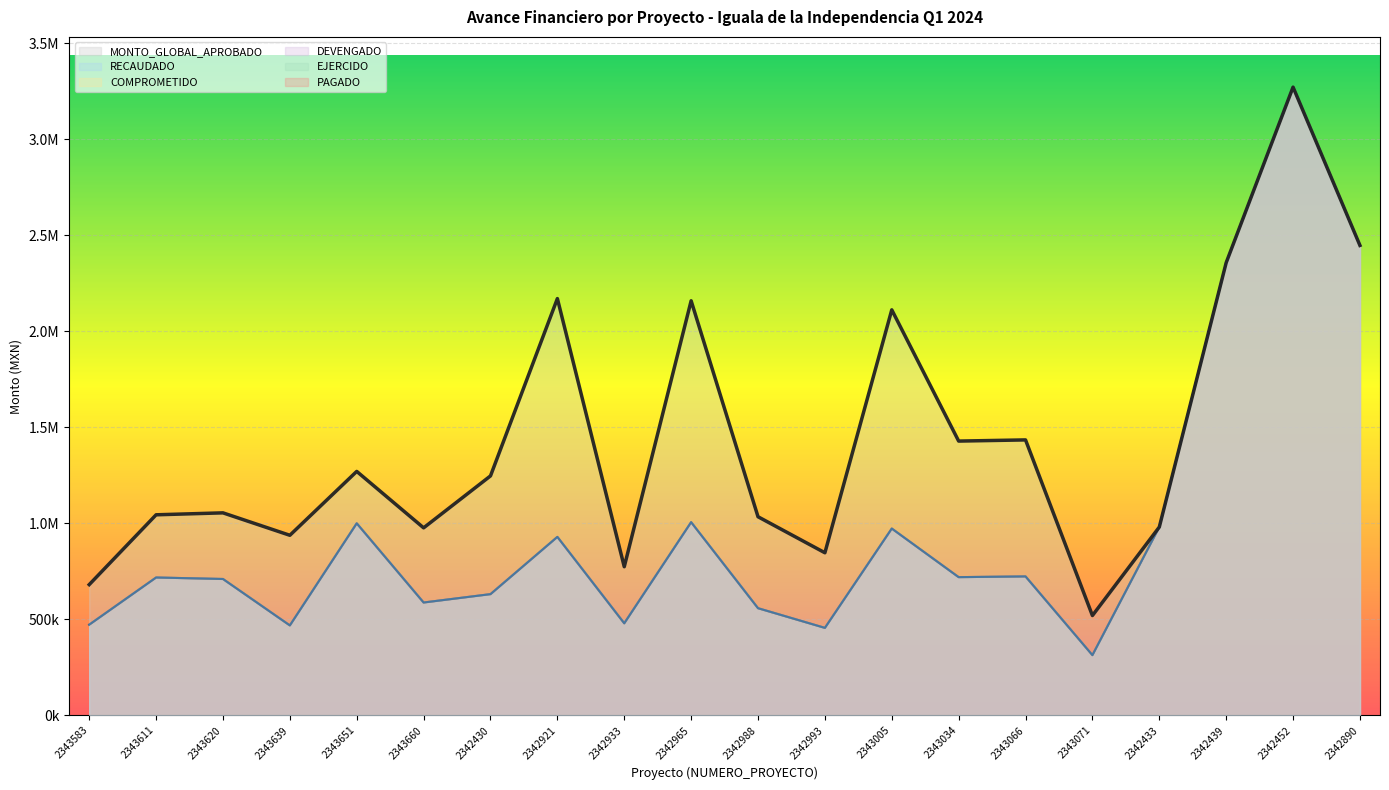

Reading right to left, list all the values displayed in this chart.

MONTO_GLOBAL_APROBADO: 2447019.4	3271160.2	2357087.8	980660.0	519849.8	1434381.5	1428285.1	2111653.8	846767.6	1034313.8	2158819.1	774044.7	2170277.7	1247024.9	976520.4	1270440.8	937800.4	1054595.3	1044459.5	680926.8
RECAUDADO: 2447019.4	3271160.2	2357087.8	980660.0	313817.9	723592.7	719850.2	972891.0	455699.5	558174.8	1006069.6	479559.7	929438.6	631331.0	587751.5	1000075.6	468534.7	710248.1	717971.6	472337.8
COMPROMETIDO: 2447019.4	3271160.2	2357087.8	980660.0	313817.9	723592.7	719850.2	972891.0	455699.5	558174.8	1006069.6	479559.7	929438.6	631331.0	587751.5	1000075.6	468534.7	710248.1	717971.6	472337.8
DEVENGADO: 2447019.4	3271160.2	2357087.8	980660.0	313817.9	723592.7	719850.2	972891.0	455699.5	558174.8	1006069.6	479559.7	929438.6	631331.0	587751.5	1000075.6	468534.7	710248.1	717971.6	472337.8
EJERCIDO: 2447019.4	3271160.2	2357087.8	980660.0	313817.9	723592.7	719850.2	972891.0	455699.5	558174.8	1006069.6	479559.7	929438.6	631331.0	587751.5	1000075.6	468534.7	710248.1	717971.6	472337.8
PAGADO: 2447019.4	3271160.2	2357087.8	980660.0	313817.9	723592.7	719850.2	972891.0	455699.5	558174.8	1006069.6	479559.7	929438.6	631331.0	587751.5	1000075.6	468534.7	710248.1	717971.6	472337.8